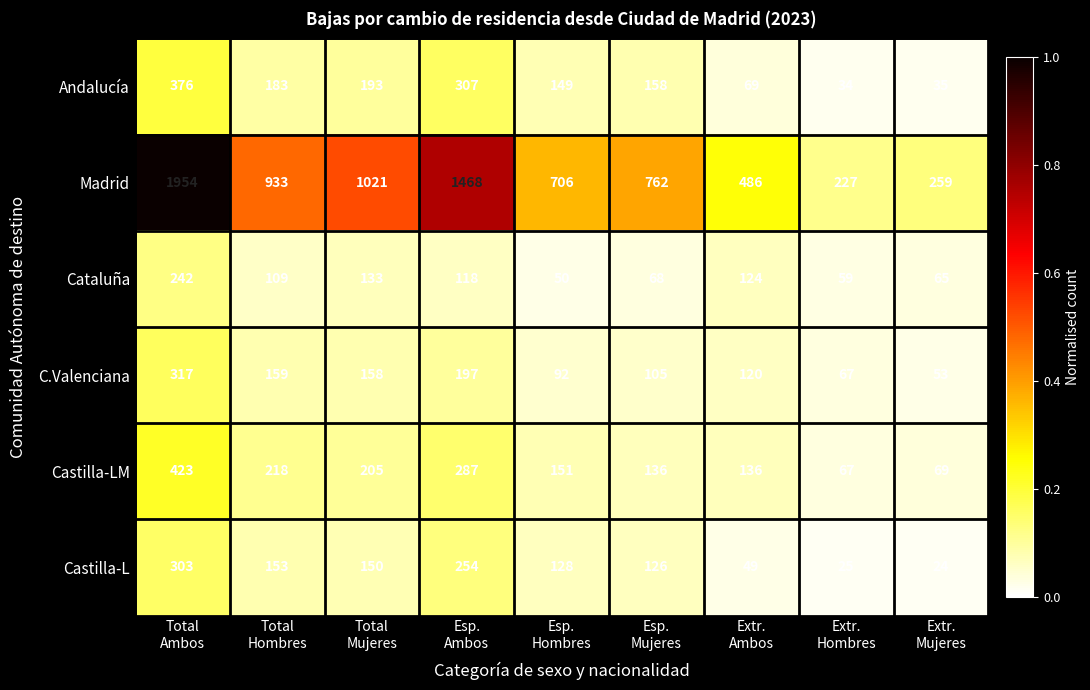

What is the spread (max minus min) of values at Extr.
Mujeres?

235